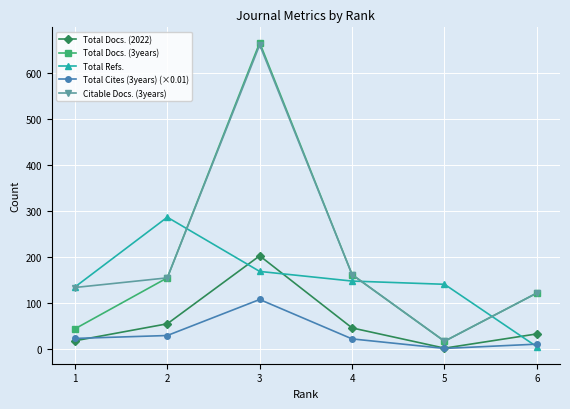

What is the average value of the Total Docs. (2022) series?

58.5